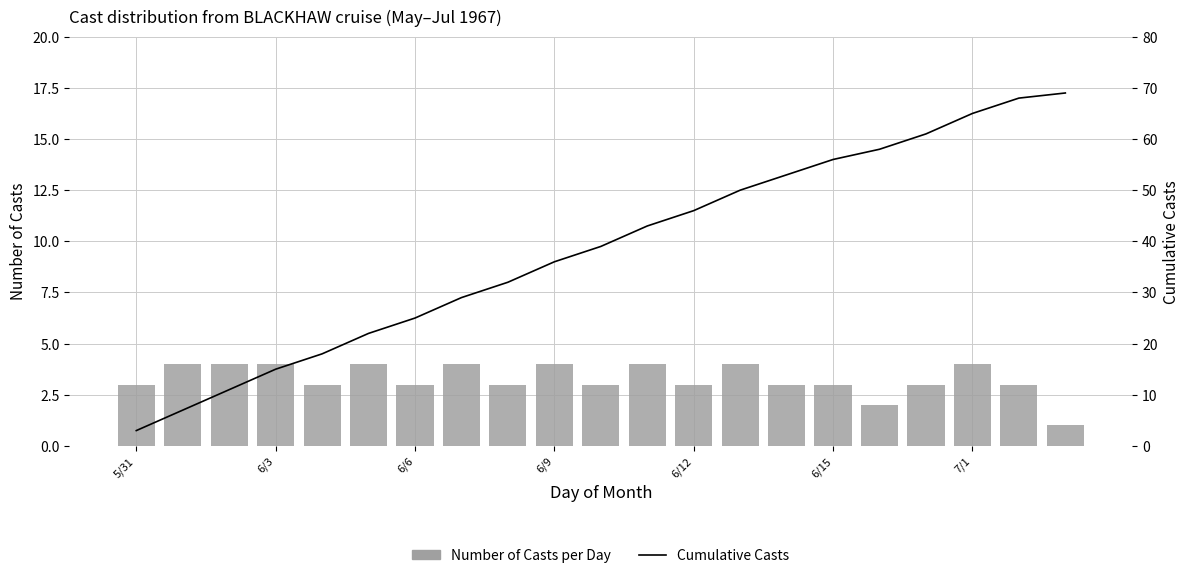

What is the value of the Cumulative Casts bar at the 13th from the left?

46